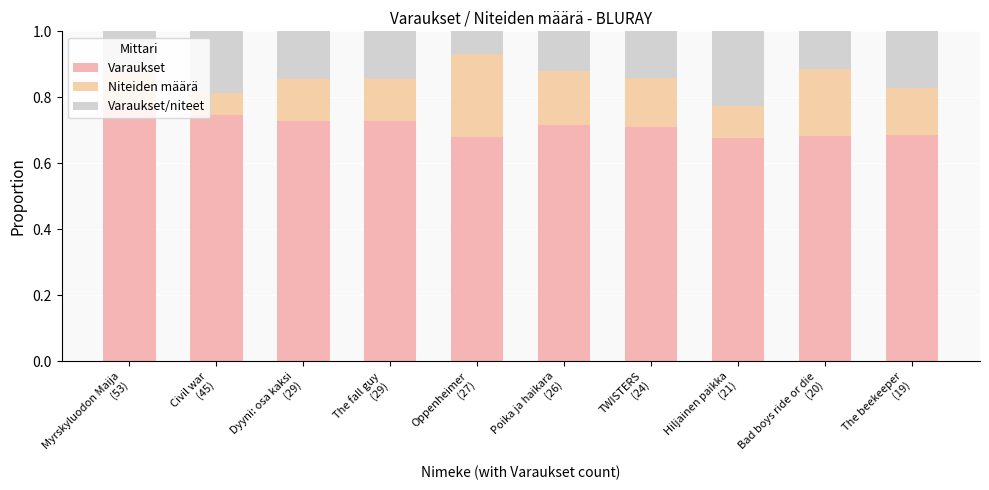

Which series has the largest range (max minus min)?

Niteiden määrä